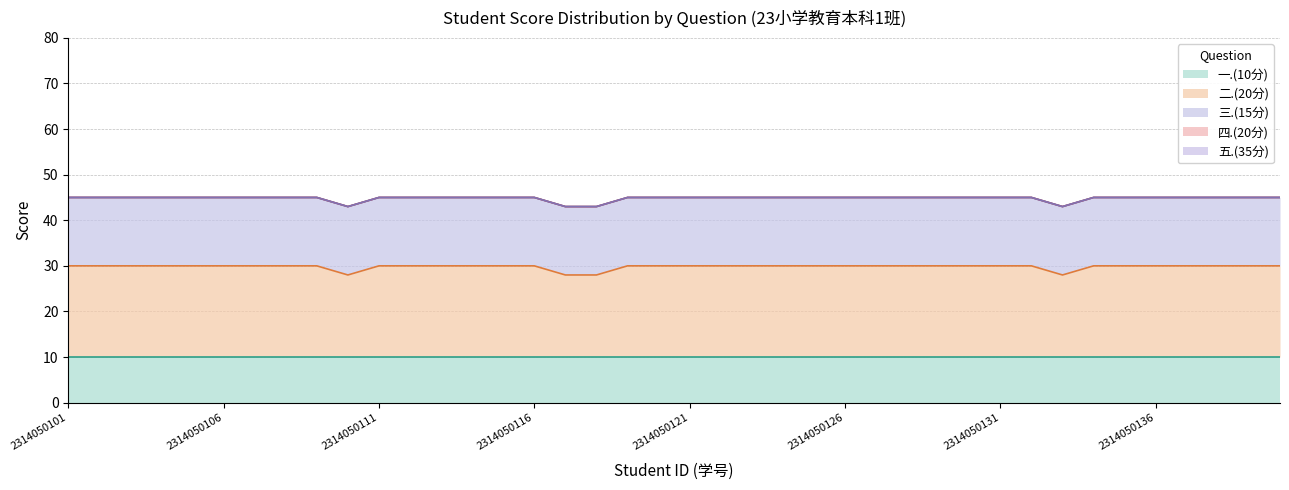

Is it true that 二.(20分) equals 20 at 2314050136?

True